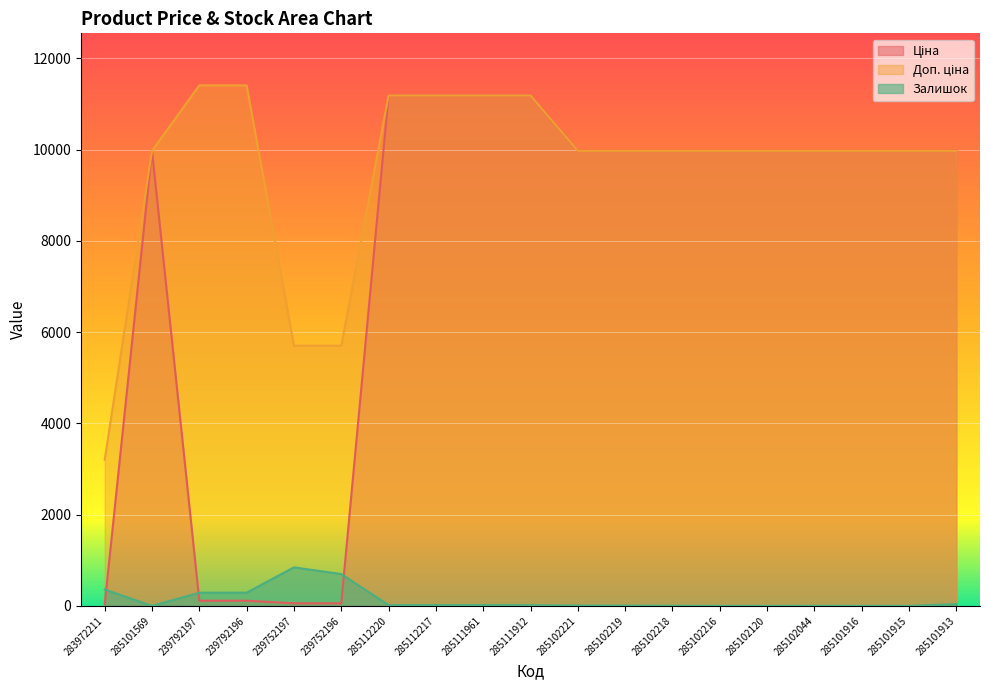

What is the total value across all series at 285102120?

19950.0